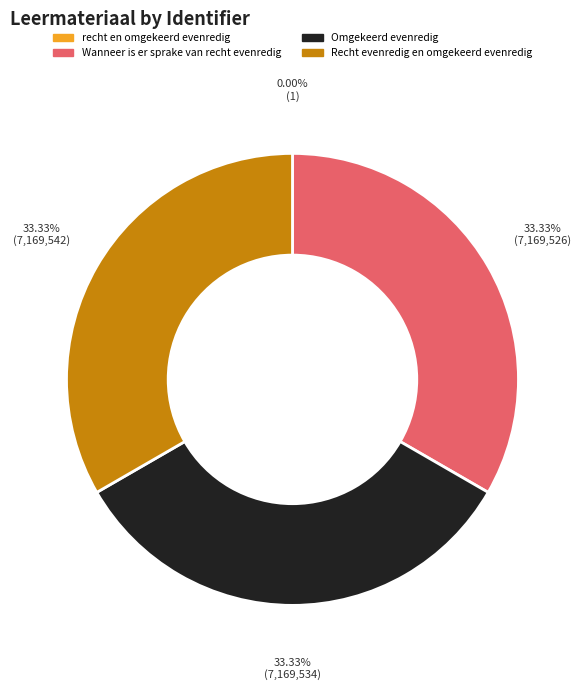

What is the ratio of the value at Wanneer is er sprake van recht evenredig to the value at Omgekeerd evenredig?

1.0